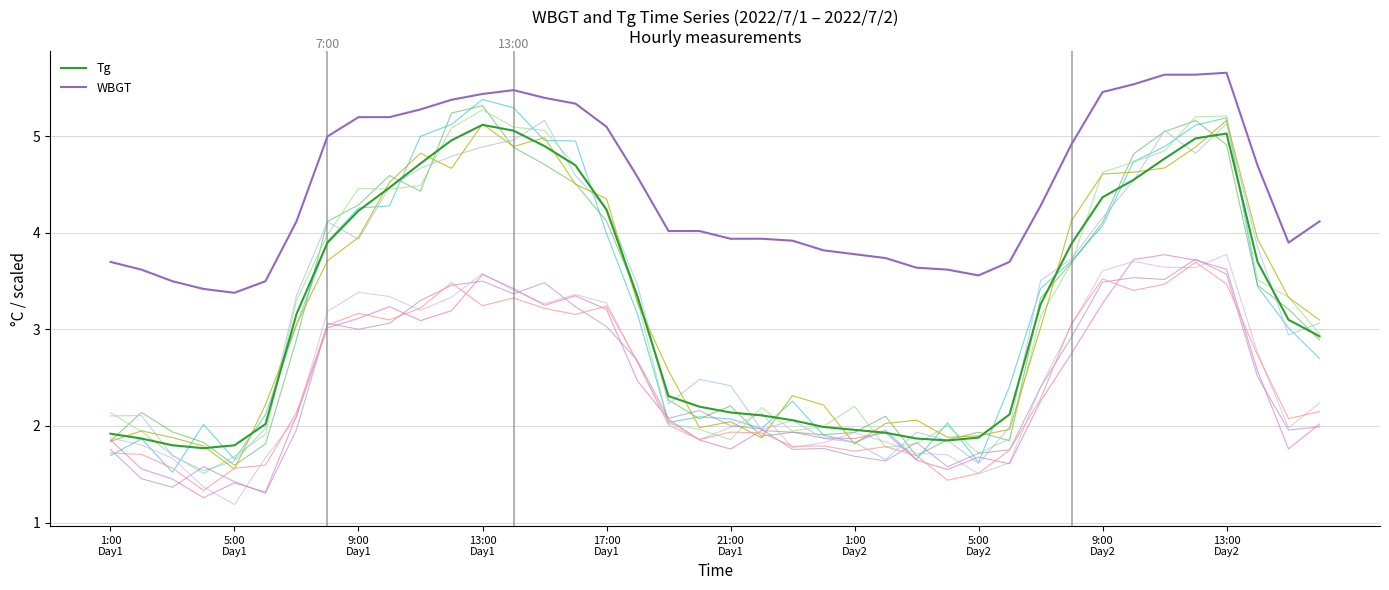

Between 38 and 26, which is larger?

38